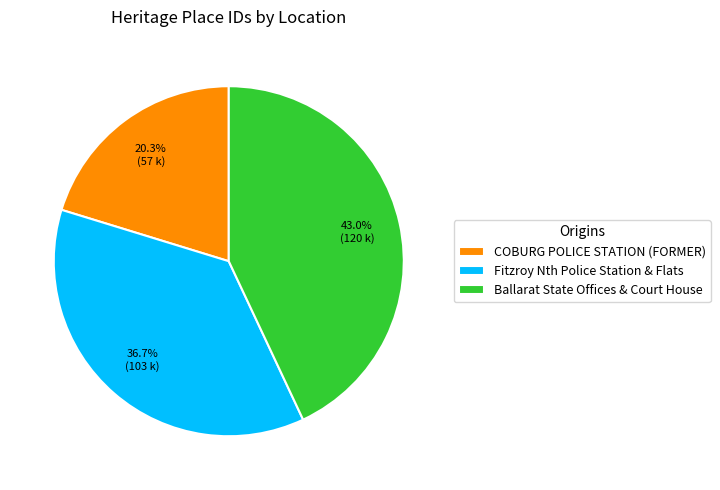

How much of the chart is everything except Ballarat State Offices & Court House?

57.0%